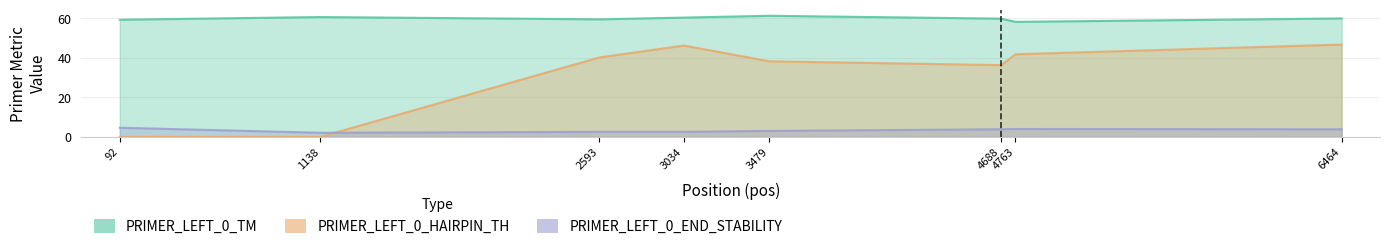

Which series has the widest spread of values?

PRIMER_LEFT_0_HAIRPIN_TH